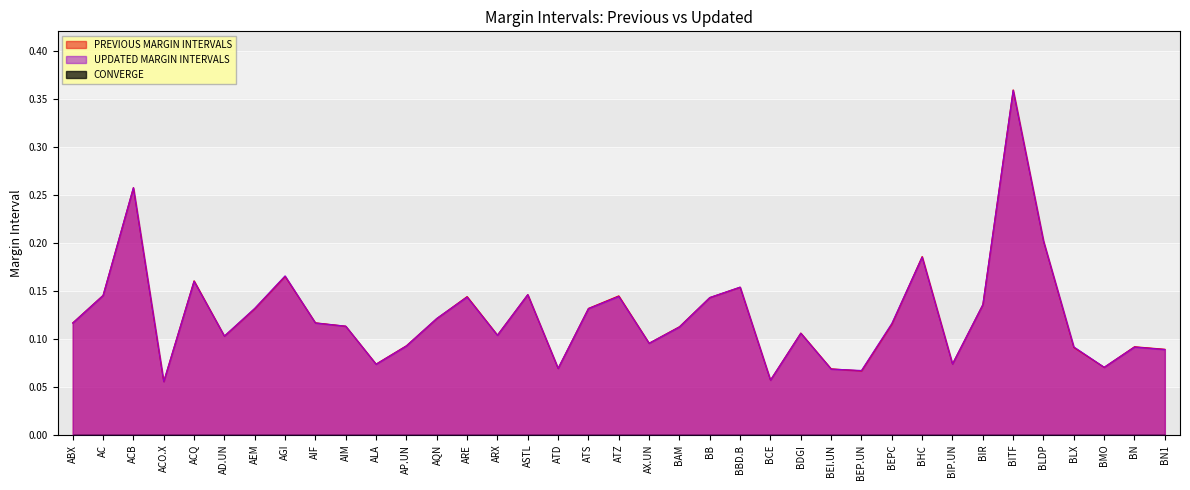

Between which two adjacent categories do UPDATED MARGIN INTERVALS and PREVIOUS MARGIN INTERVALS first intersect?

ACB and ACO.X